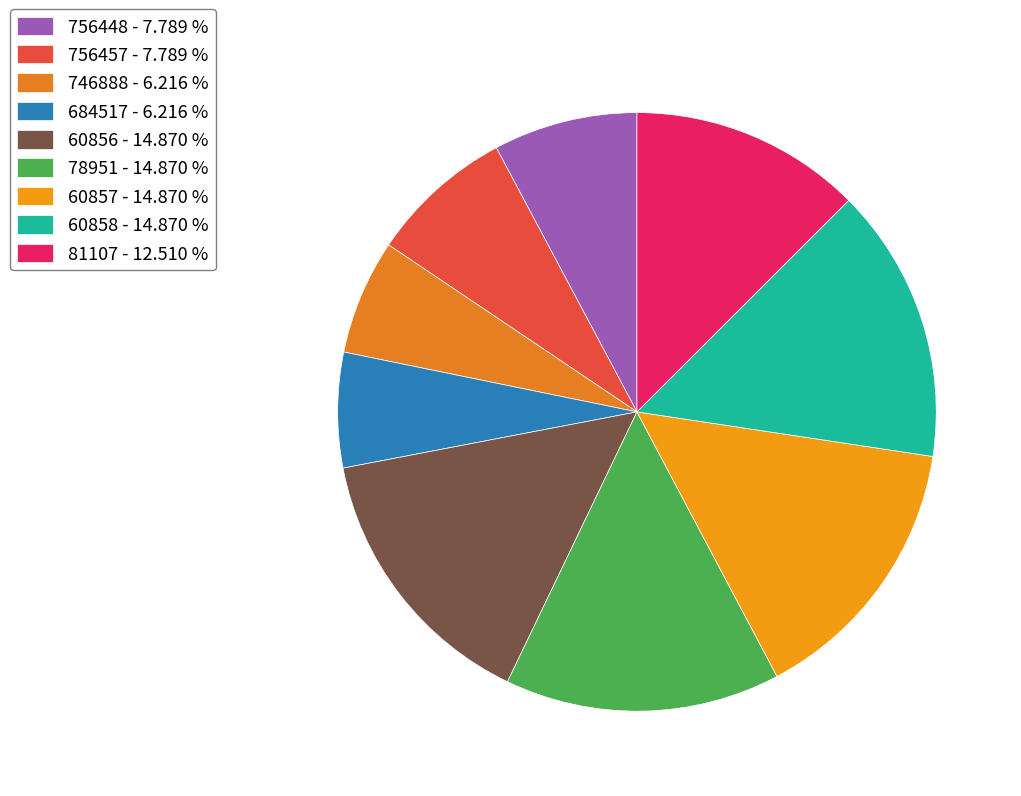

Count the number of slices in the pie.

9